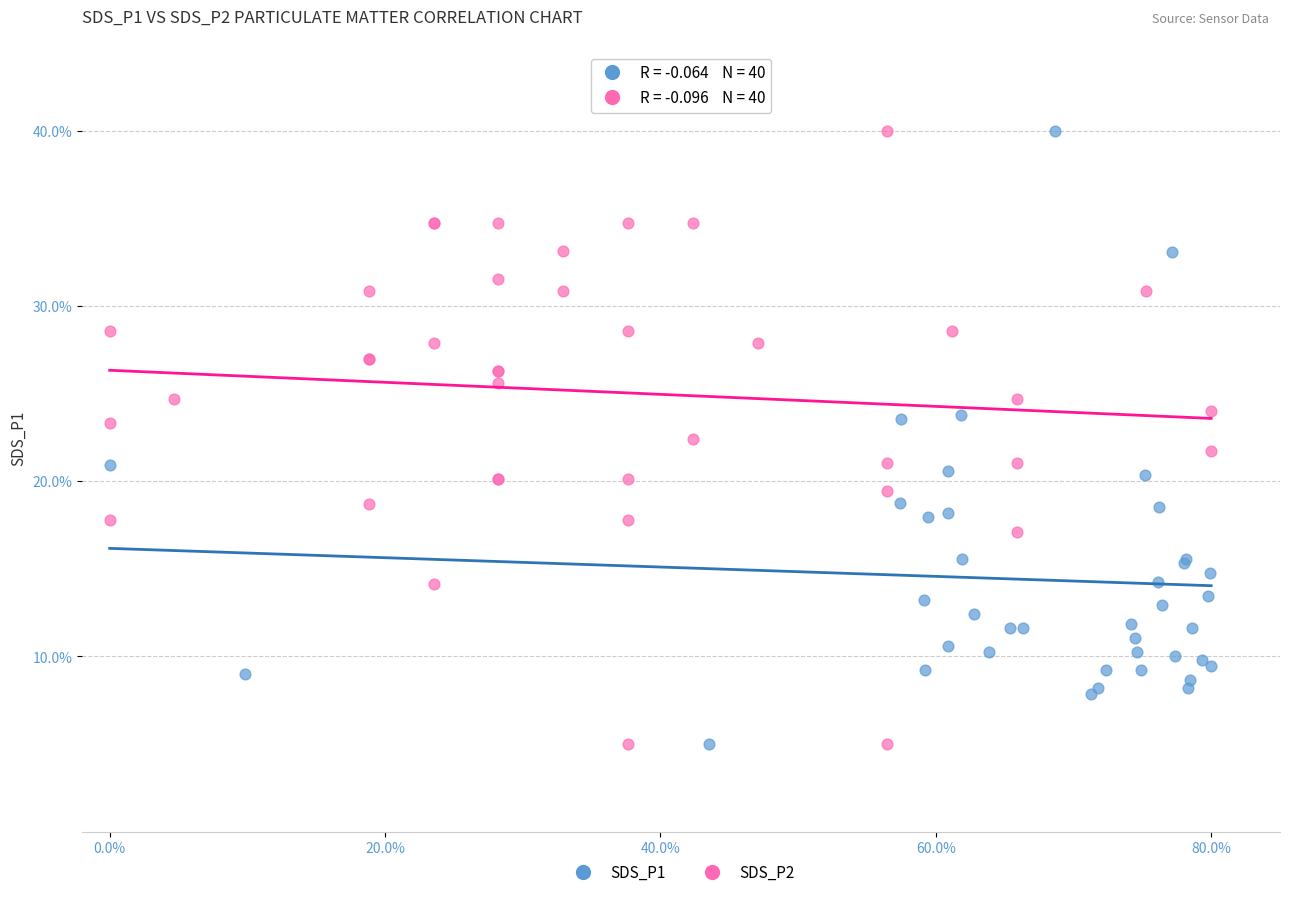

What are all the series names shown in the legend?

SDS_P1, SDS_P2